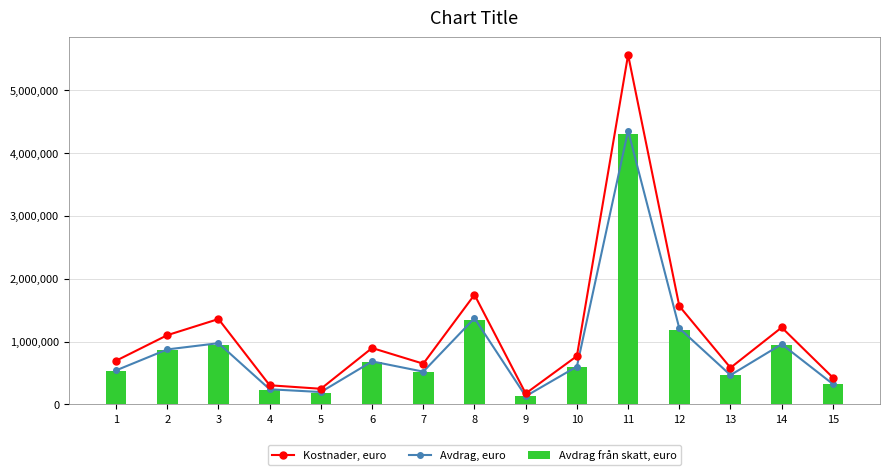

The Avdrag, euro series shows 1212188.9 at 12. True or false?

True